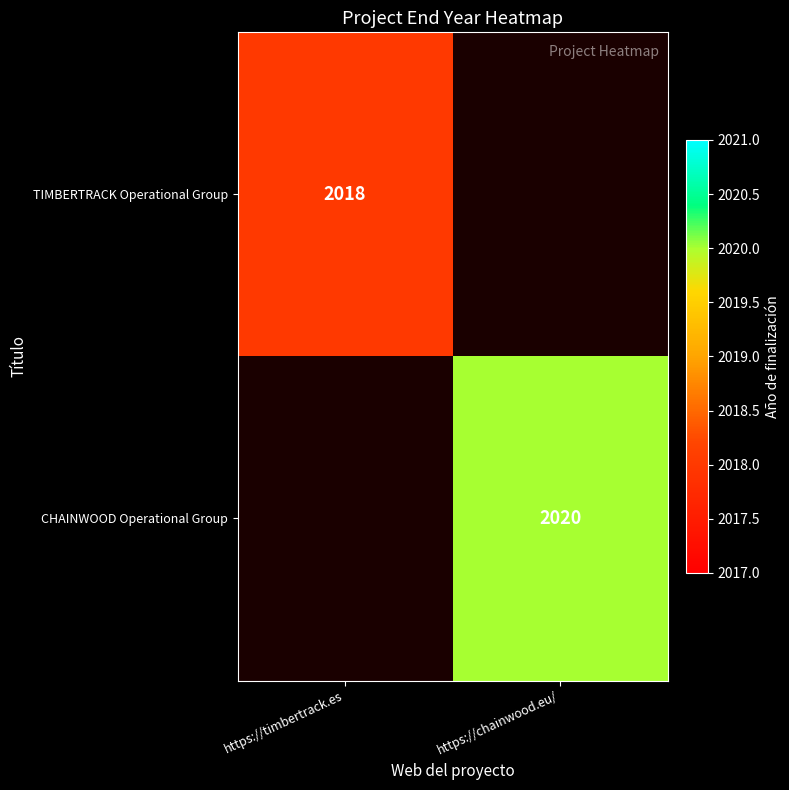

True or false: CHAINWOOD Operational Group has a value of 2020 at https://chainwood.eu/.

True